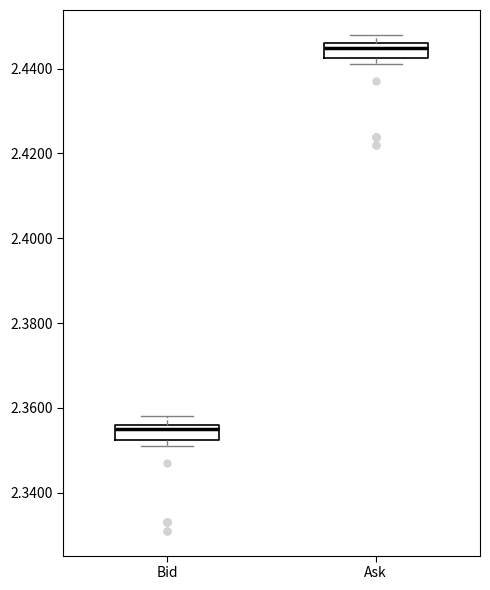

Reading left to right, read every box against the y-axis: the position of its median line, the range the box covers, and the ends of its whiskers. The values are not printed on the chart, so give them approximately, as read against the axis.

Bid: median 2.356 (just below the box's upper edge), box 2.352 to 2.356, whiskers 2.352 (just below the box's lower edge) to 2.358
Ask: median 2.446 (just below the box's upper edge), box 2.442 to 2.446, whiskers 2.442 (just below the box's lower edge) to 2.448